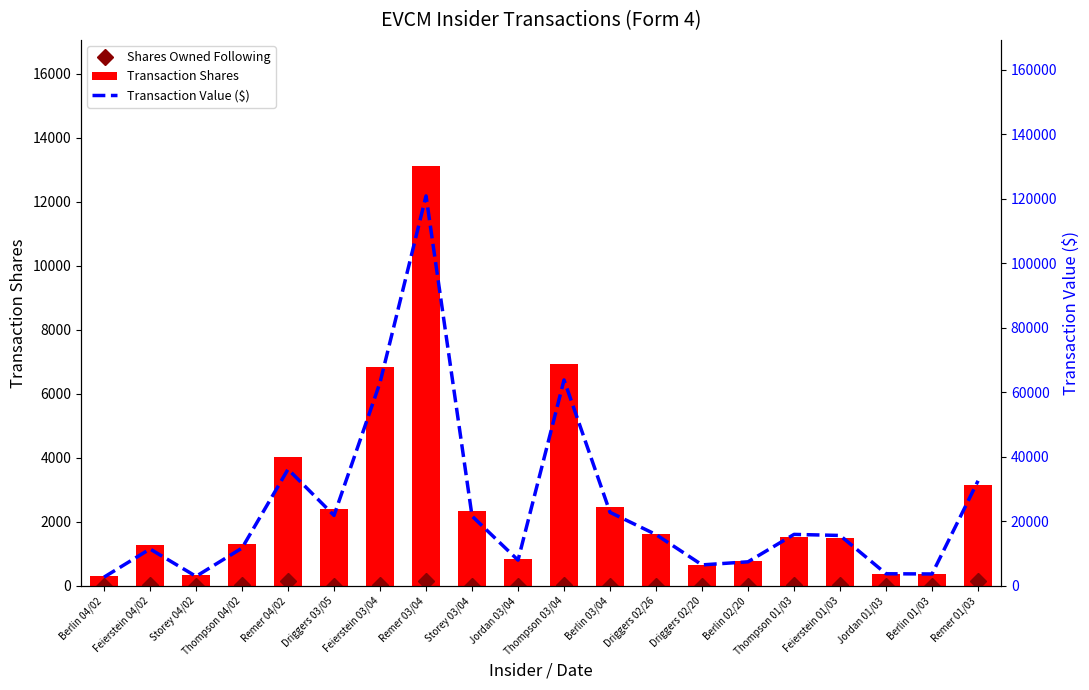

At which category is the sum across all series the highest?

Remer 03/04